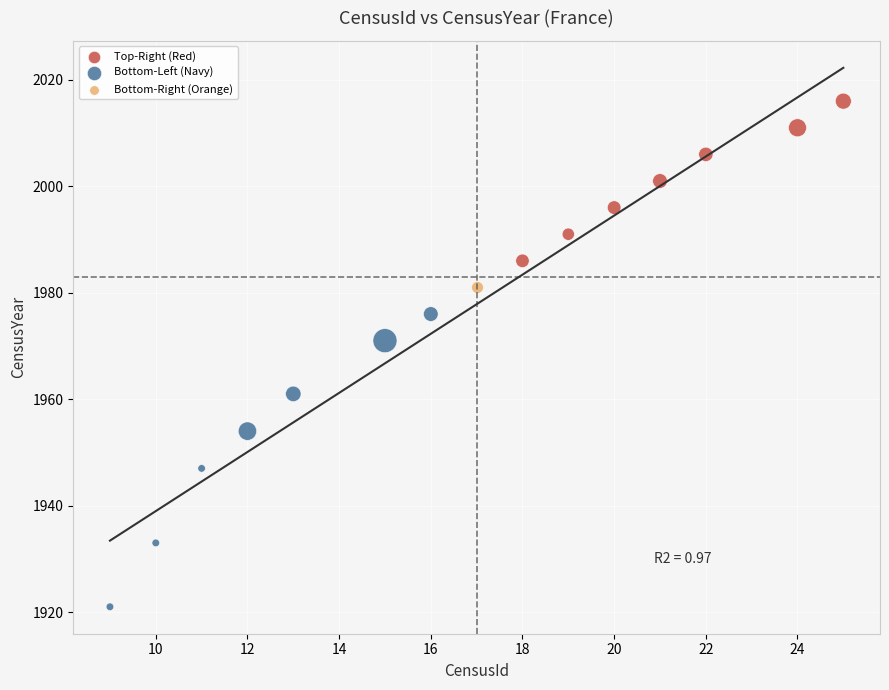

Which series reaches the maximum Y coordinate?

Top-Right (Red)